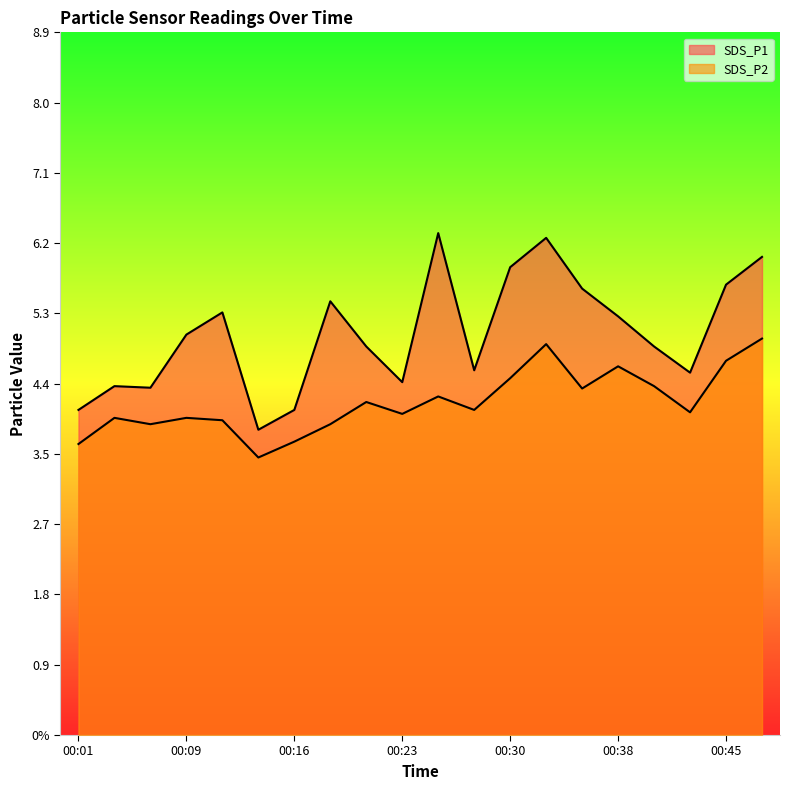

Does the chart display data point markers on the line(s)?

No